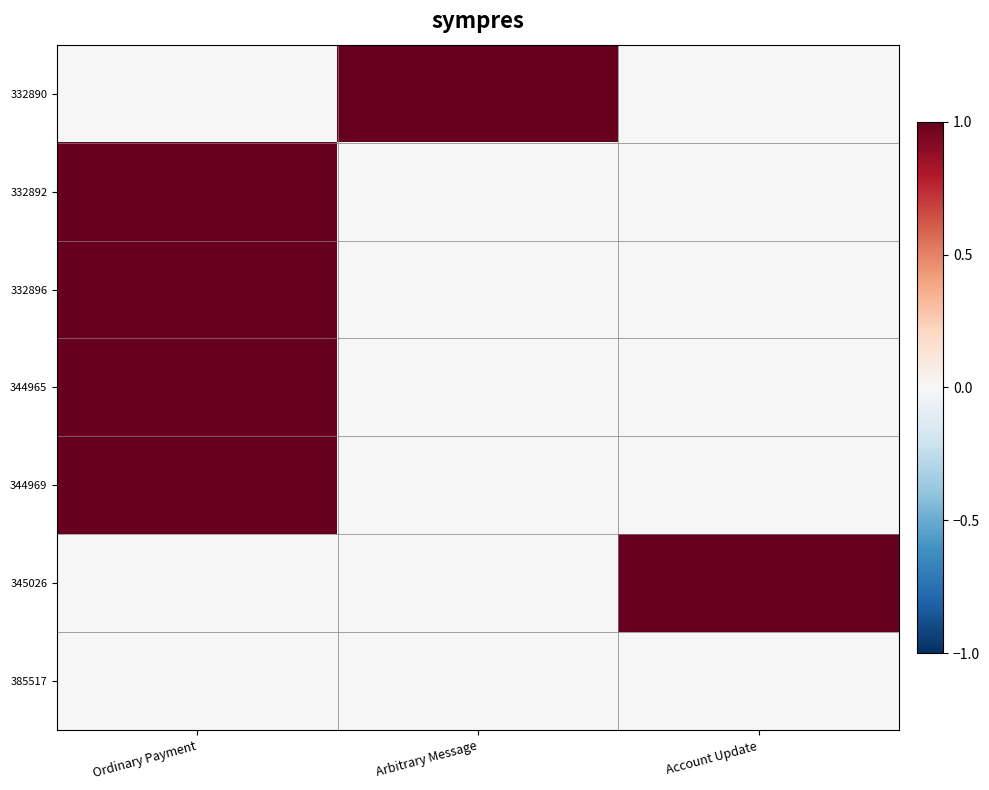

Which label corresponds to the smallest value in the chart?

Ordinary Payment